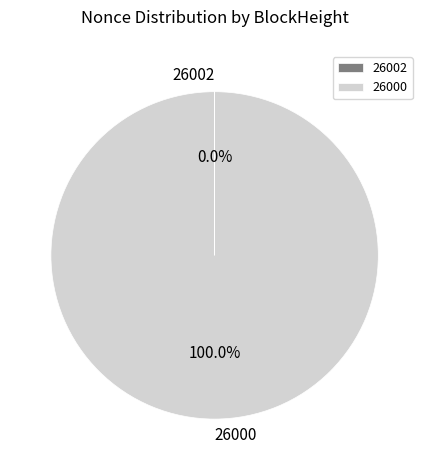

What is the largest slice in the pie chart?

26000